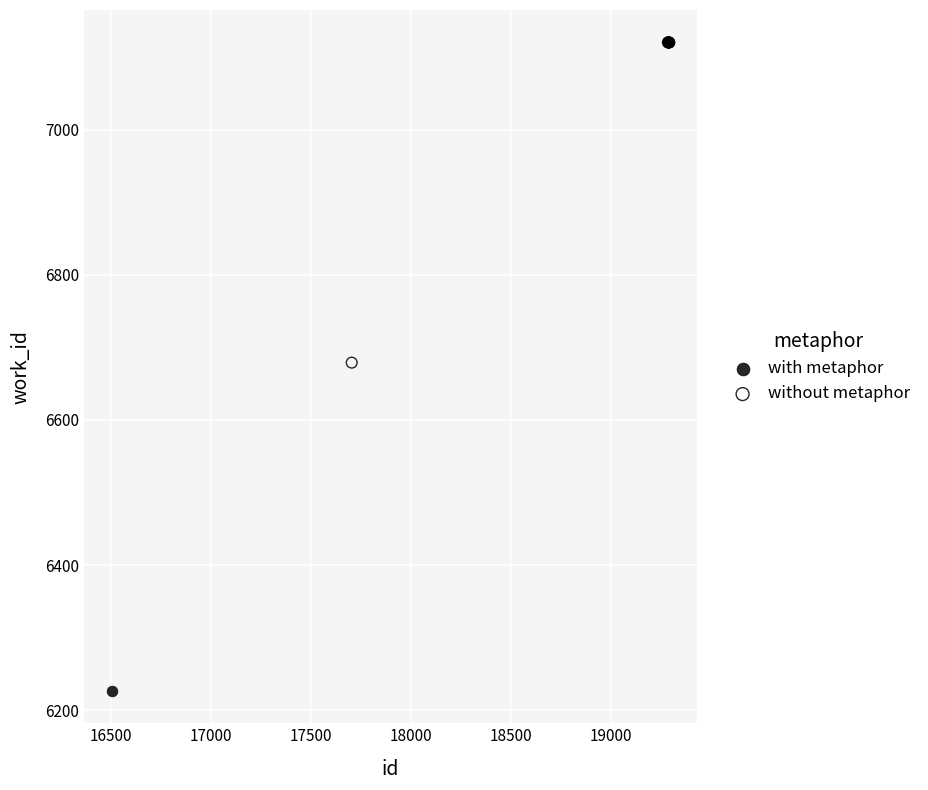

Which series contains the lowest Y value?

with metaphor